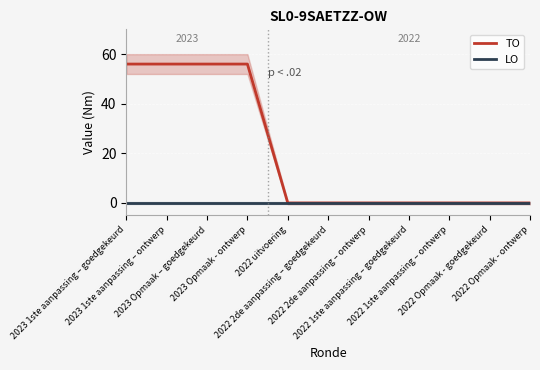

At 2022 2de aanpassing – ontwerp, list the series in order from largest to smallest.

TO, LO